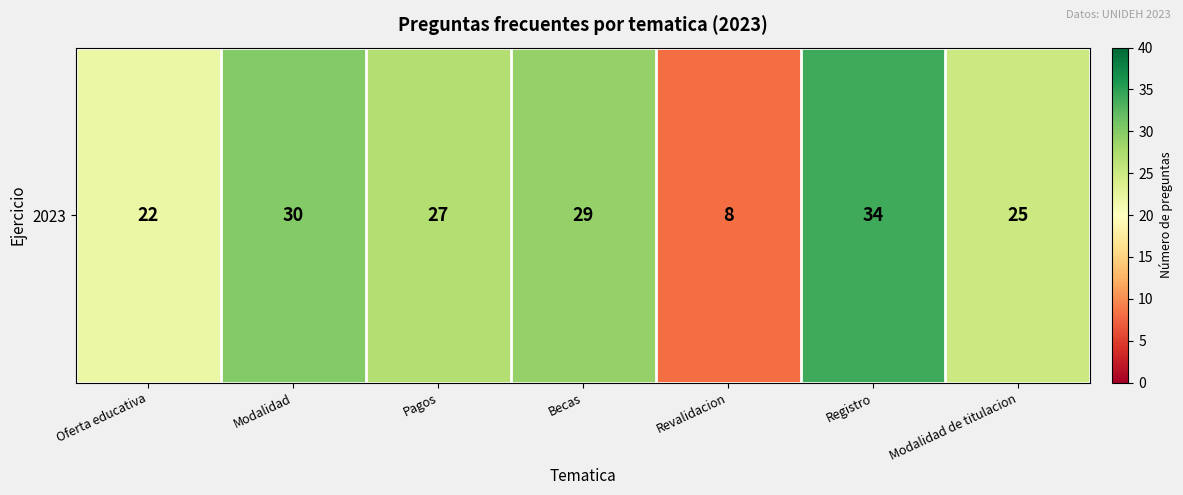

Reading right to left, transcribe all the data shown in this chart.

Modalidad de titulacion=25	Registro=34	Revalidacion=8	Becas=29	Pagos=27	Modalidad=30	Oferta educativa=22